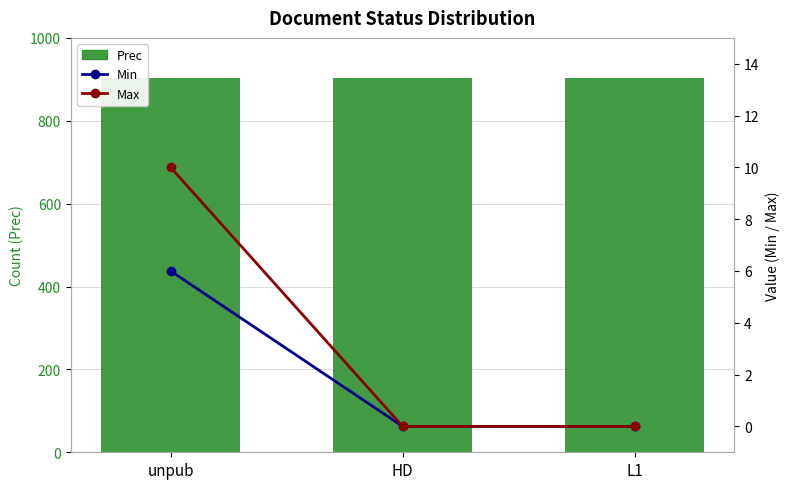

Is it true that Max equals -3 at HD?

False